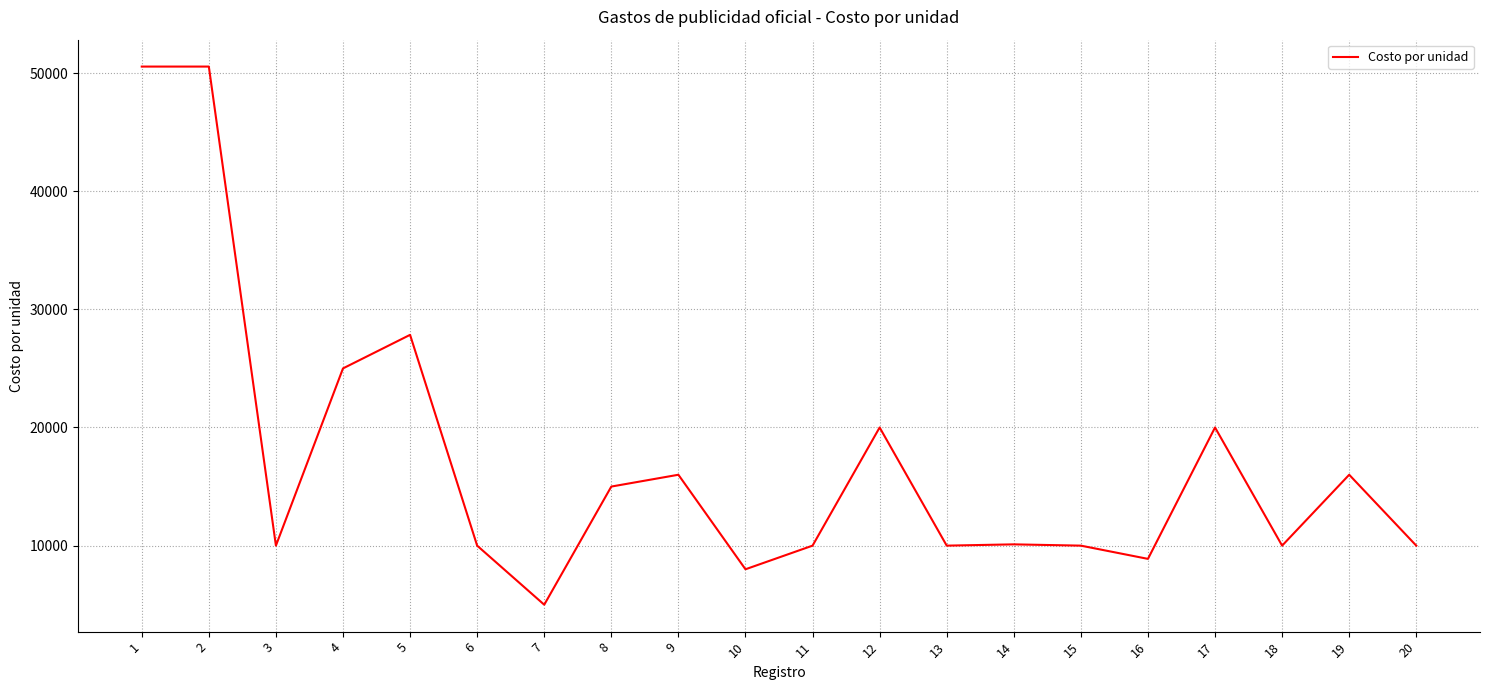

Is this an area chart (filled region under the line)?

No